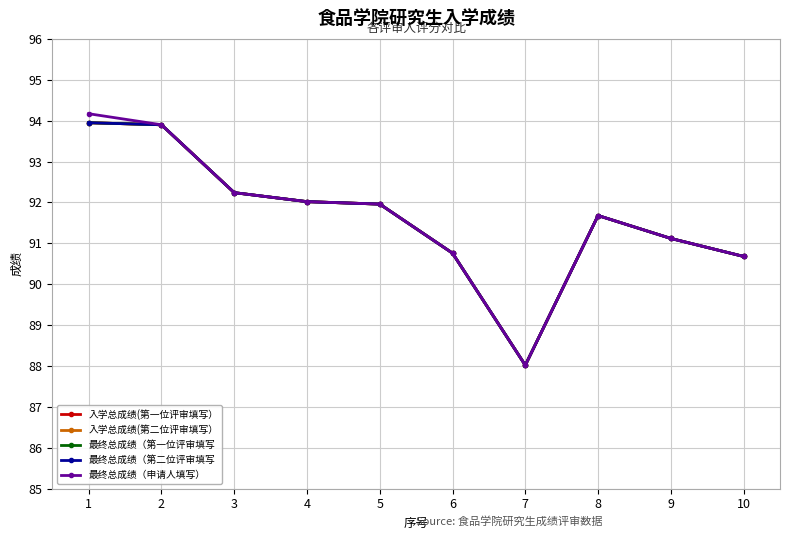

Read the 最终总成绩（申请人填写） value at 9.

91.1